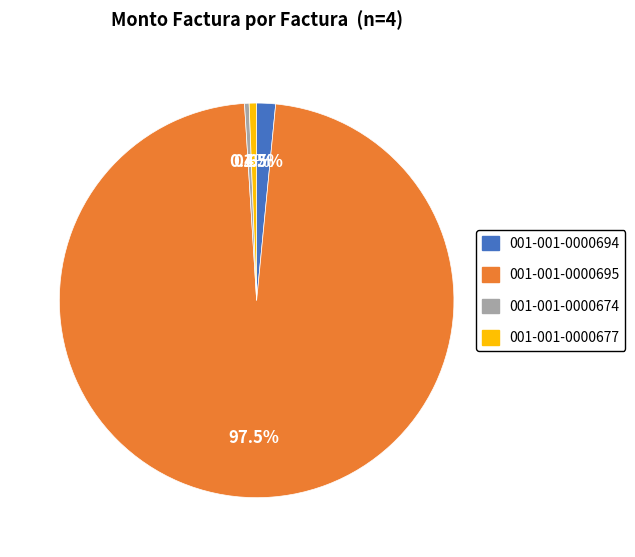

What is the largest slice in the pie chart?

001-001-0000695